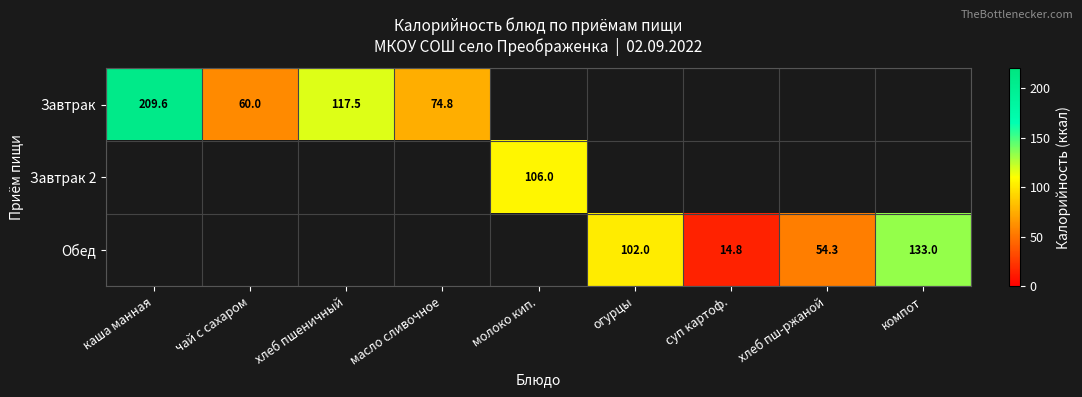

How many categories are shown in the chart?

9